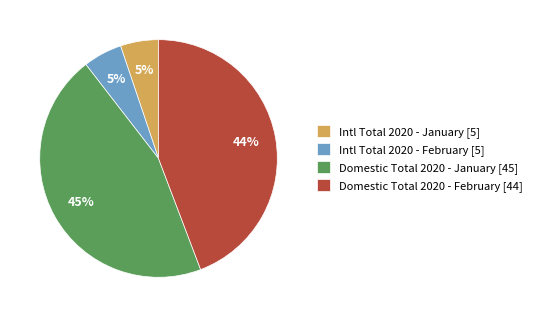

Count the number of slices in the pie.

4